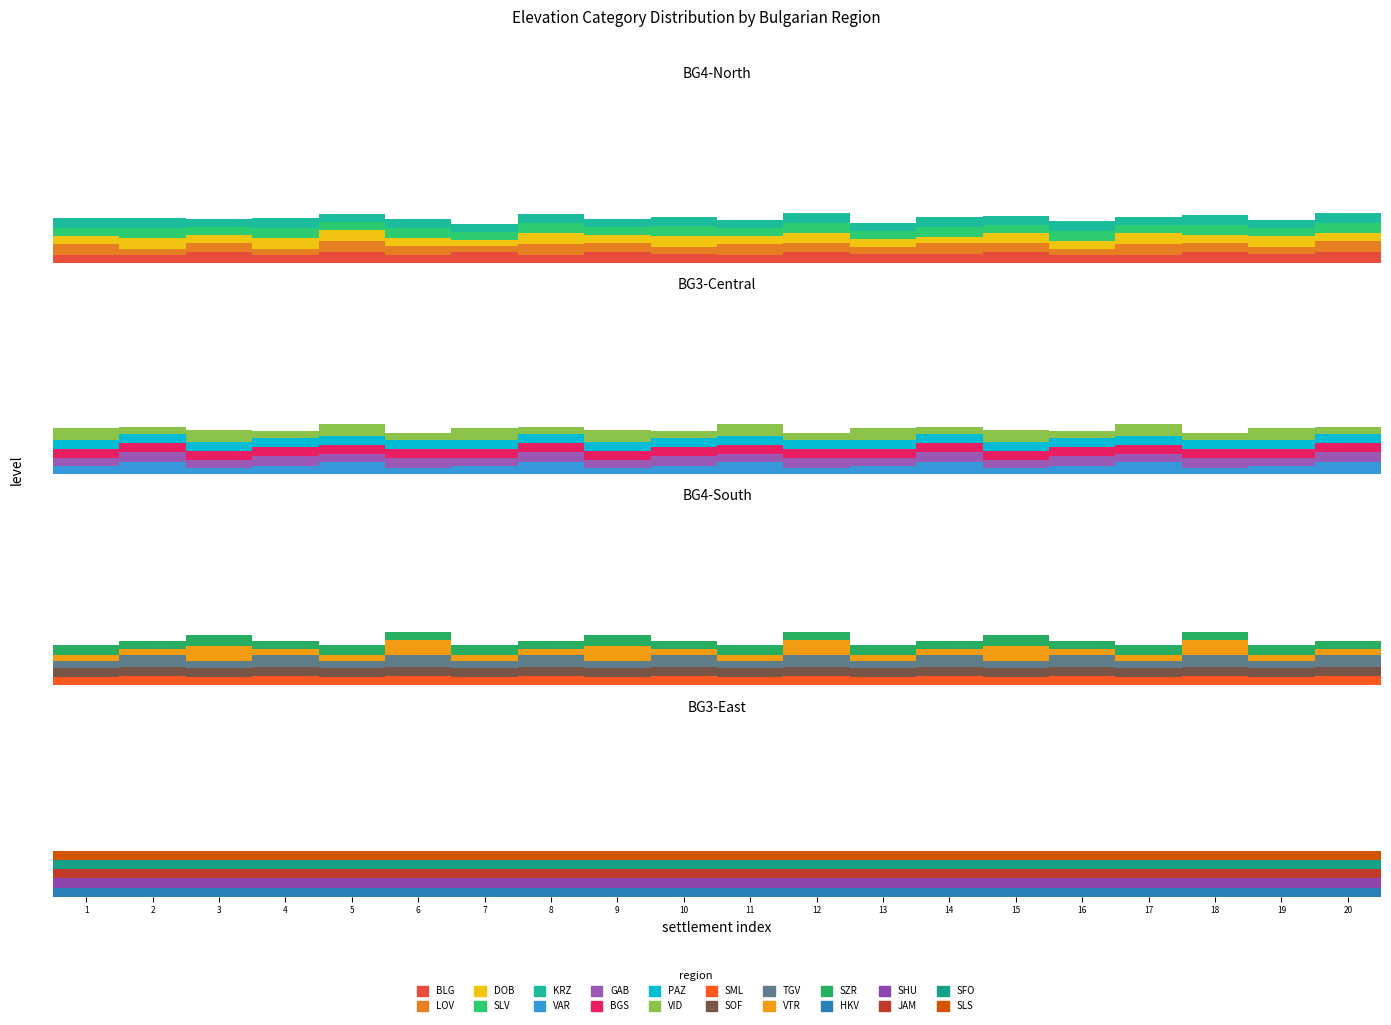

Which series has the largest total across all categories?

BGS